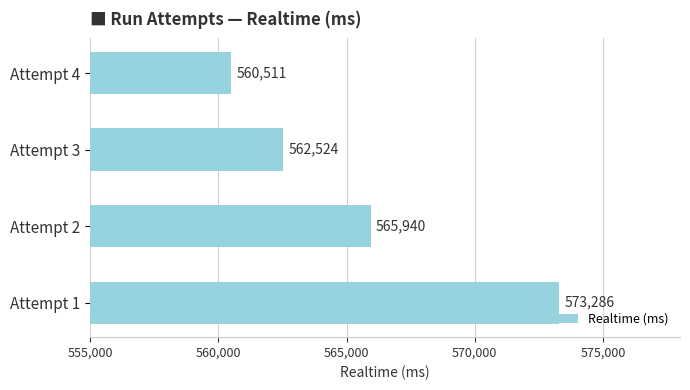

What is the difference between the maximum and minimum values?

12775